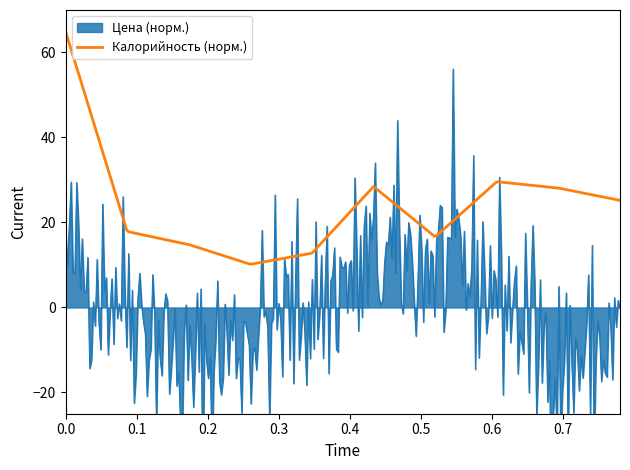

True or false: Цена and Белки cross at least once.

False